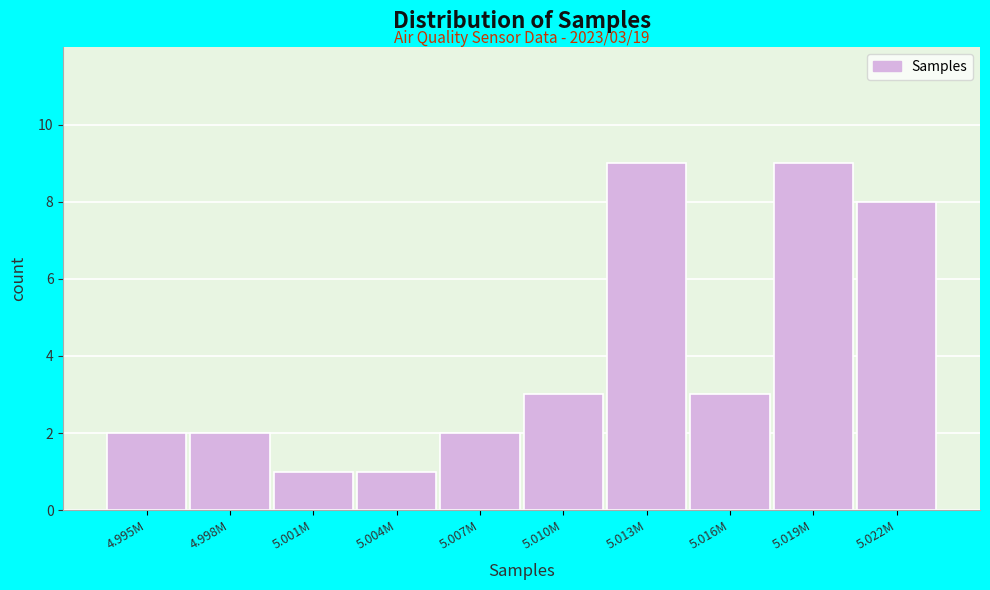

Reading left to right, what are all the values shown in this chart?

4.995M=2	4.998M=2	5.001M=1	5.004M=1	5.007M=2	5.010M=3	5.013M=9	5.016M=3	5.019M=9	5.022M=8